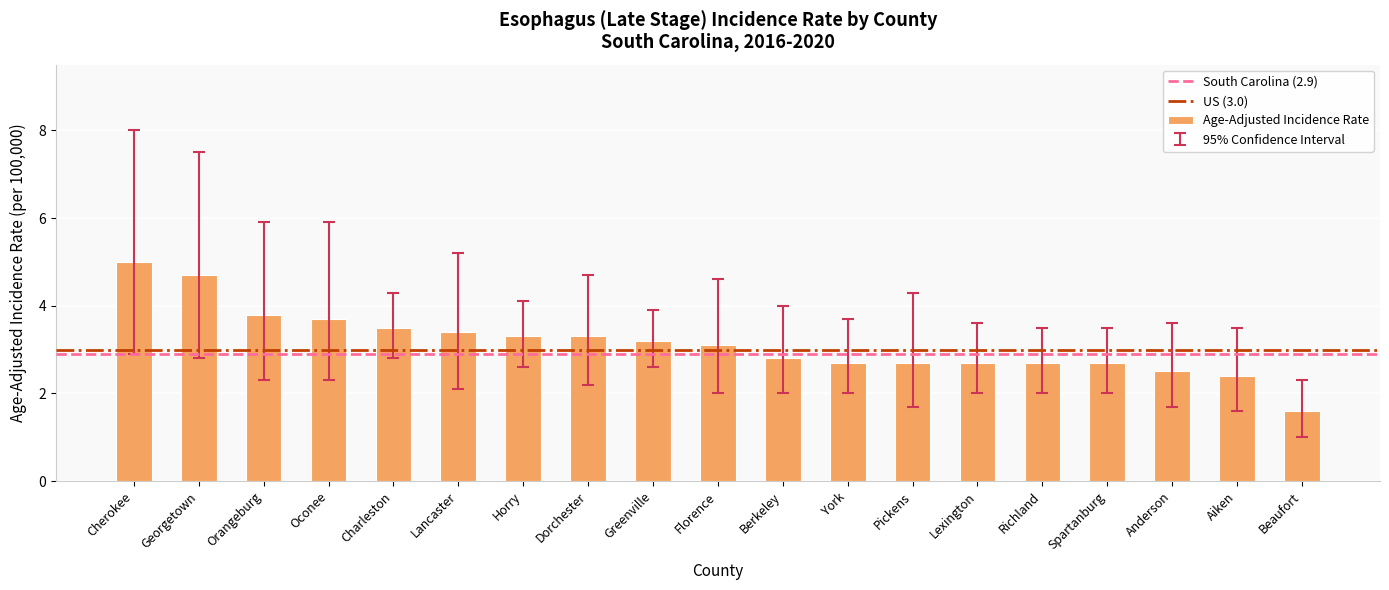

Where does the data first go above 3?

Cherokee